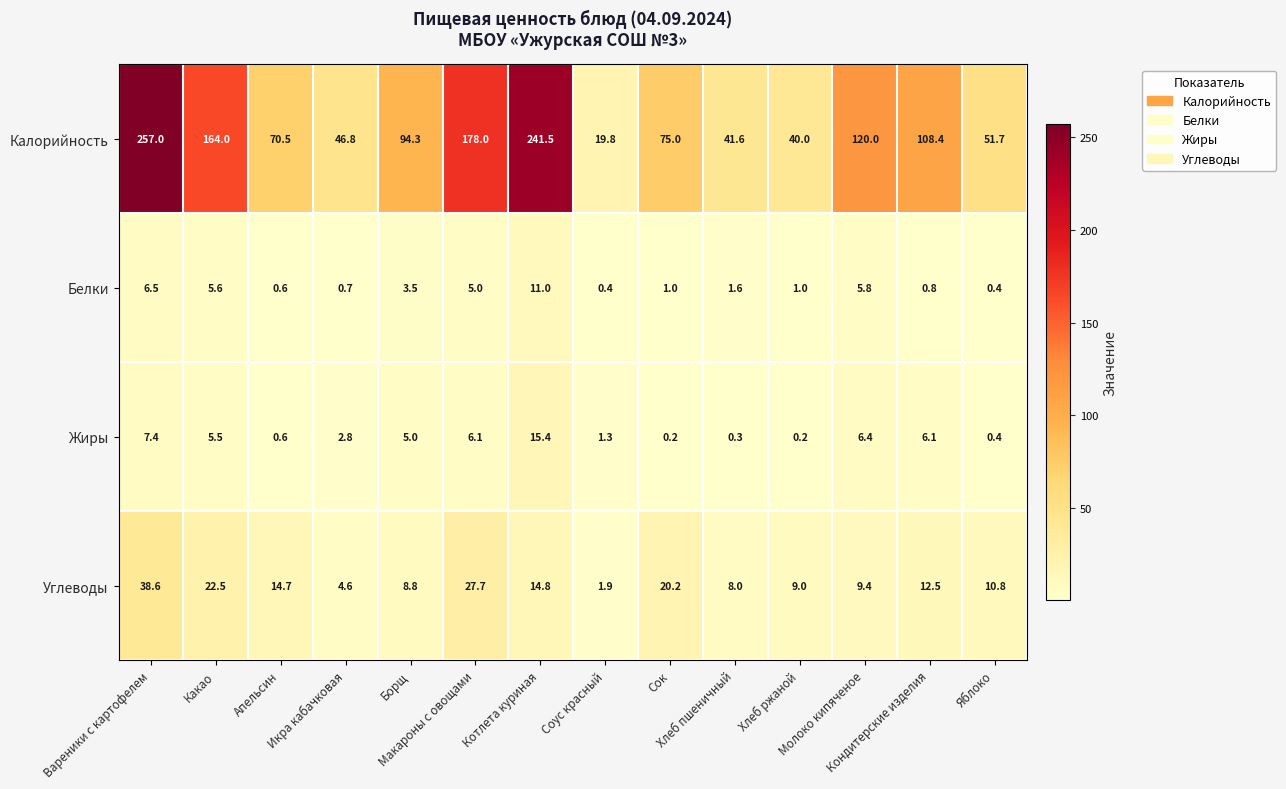

At how many categories does at least one series exceed 136?

4